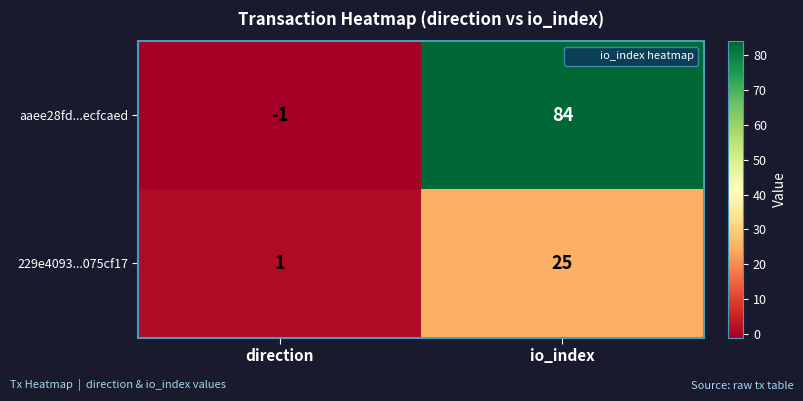

What is the smallest value displayed?

-1